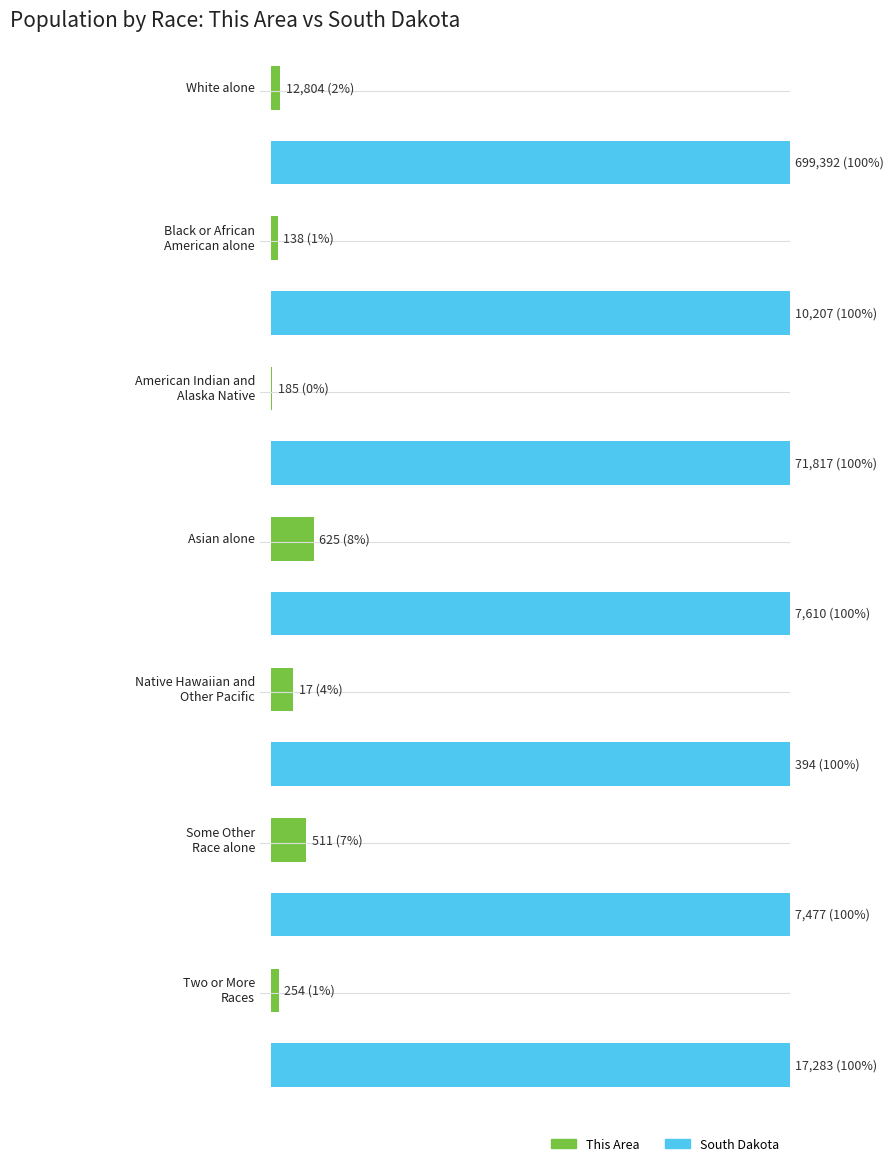

Which has a higher value, Native Hawaiian and
Other Pacific or American Indian and
Alaska Native?

American Indian and
Alaska Native